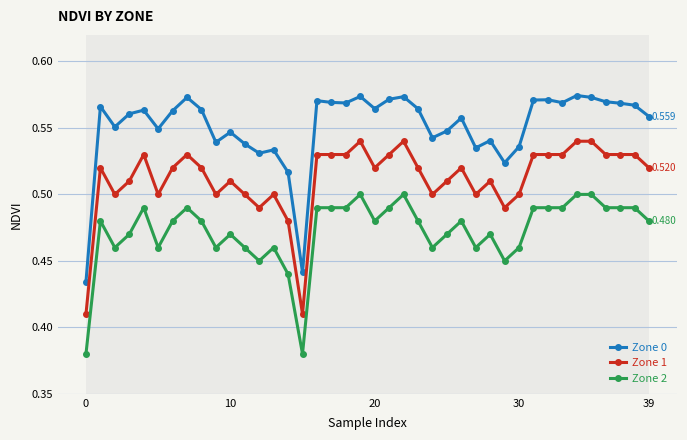

What is the difference between the maximum and second lowest values in the Zone 1 series?

0.1